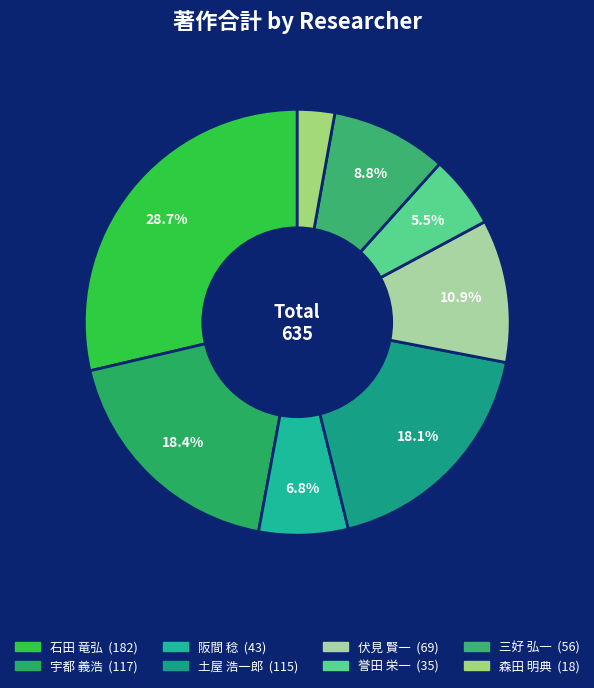

The 森田 明典 slice represents 1% of the pie. True or false?

False